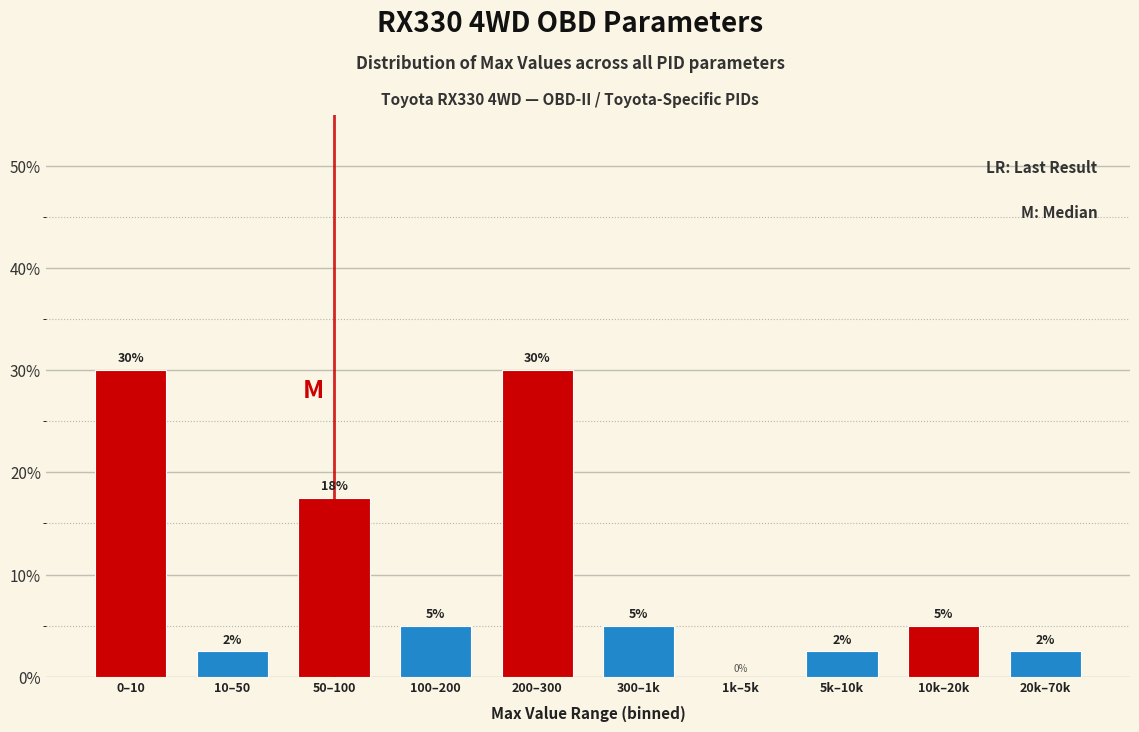

True or false: the data shows 30.8 at 50–100.

False